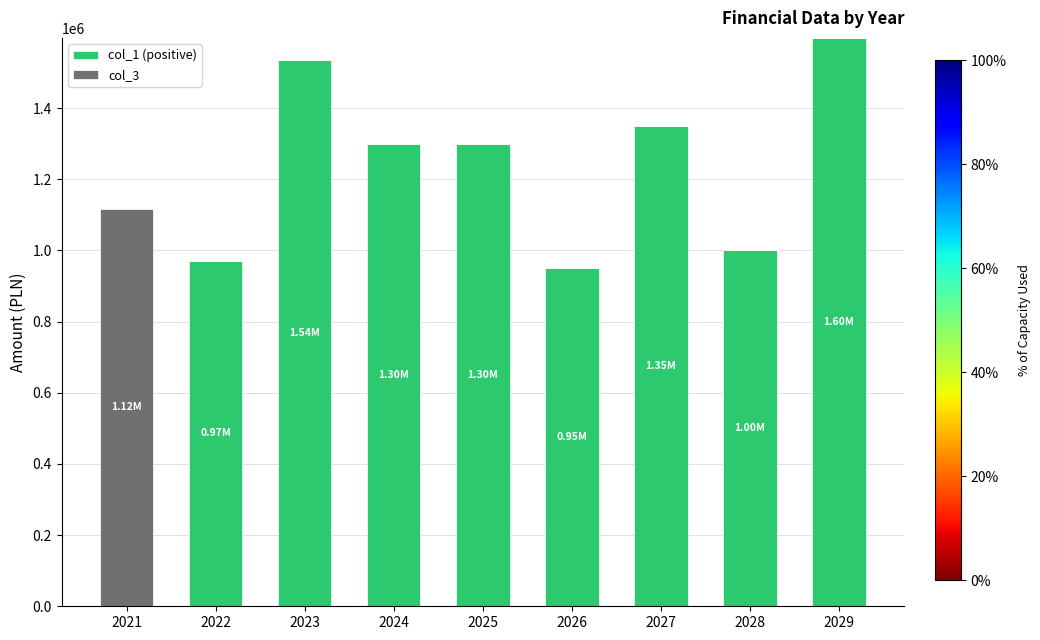

What is the sum of the col_1 (positive) values at 2022 and 2027?

2321359.2